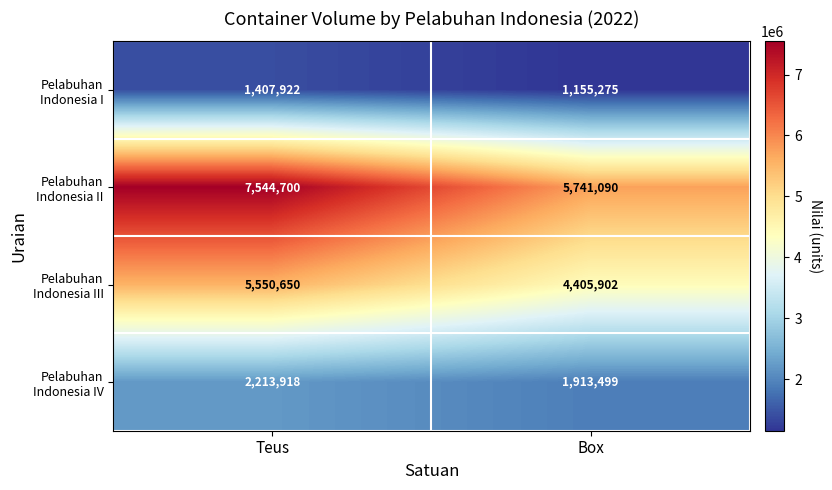

What is the total value across all series at Box?

13215766